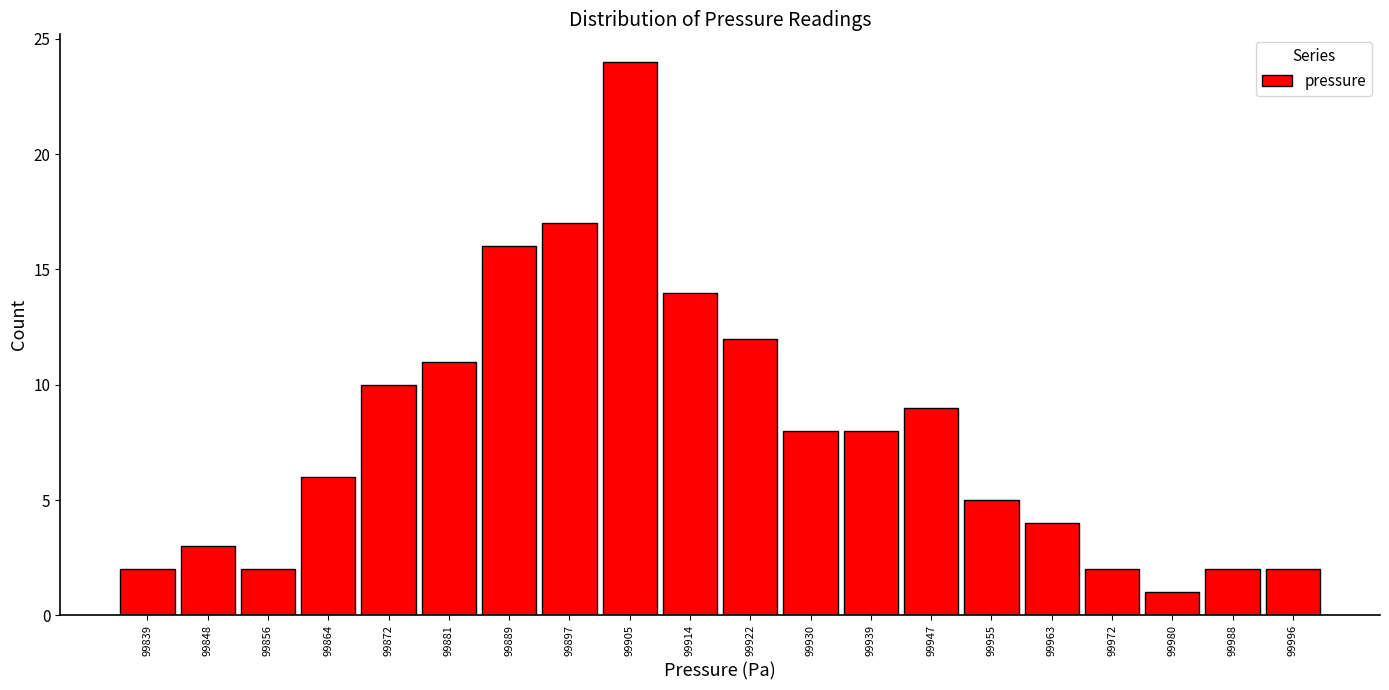

What is the height of the bar covering 99959 to 99967 on the x-axis? Neither the bar edges nor the heights are printed on the chart, so give them approximately, as read against the axes.

4